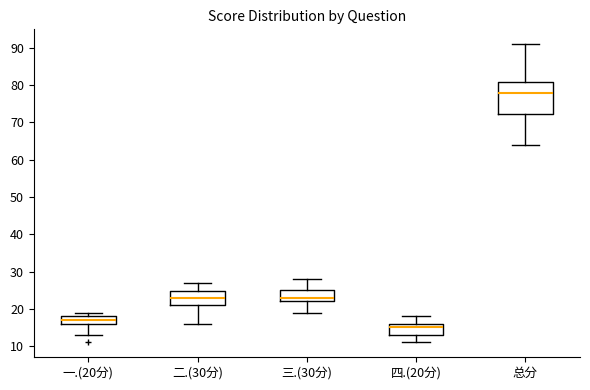

Which box is the tallest, from its lower edge to its upper edge?

总分